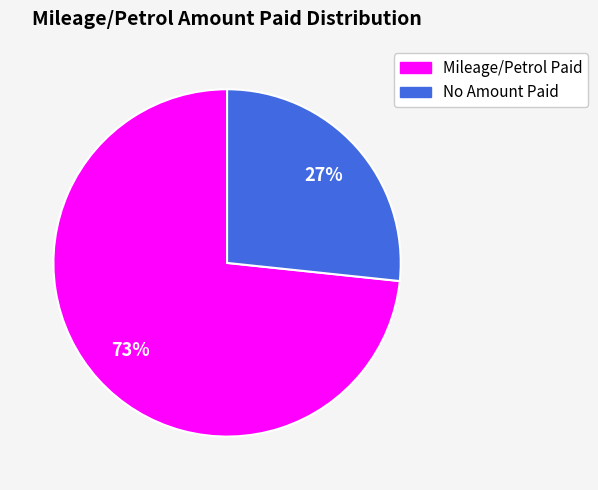

Is there any slice that represents more than half of the pie?

Yes